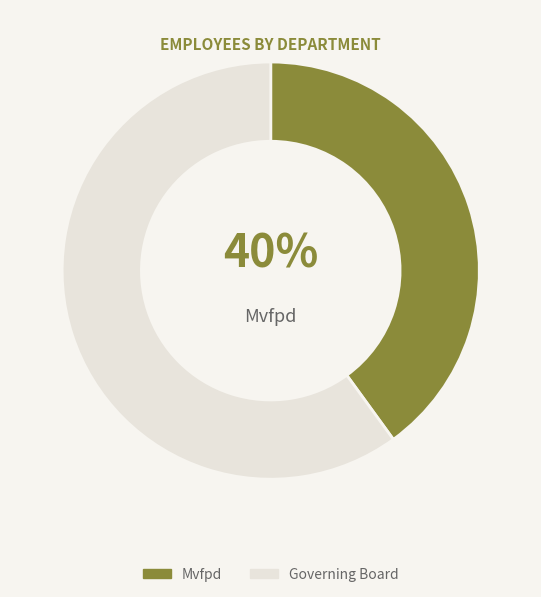

What percentage is the Governing Board slice, to the nearest percent?

60%